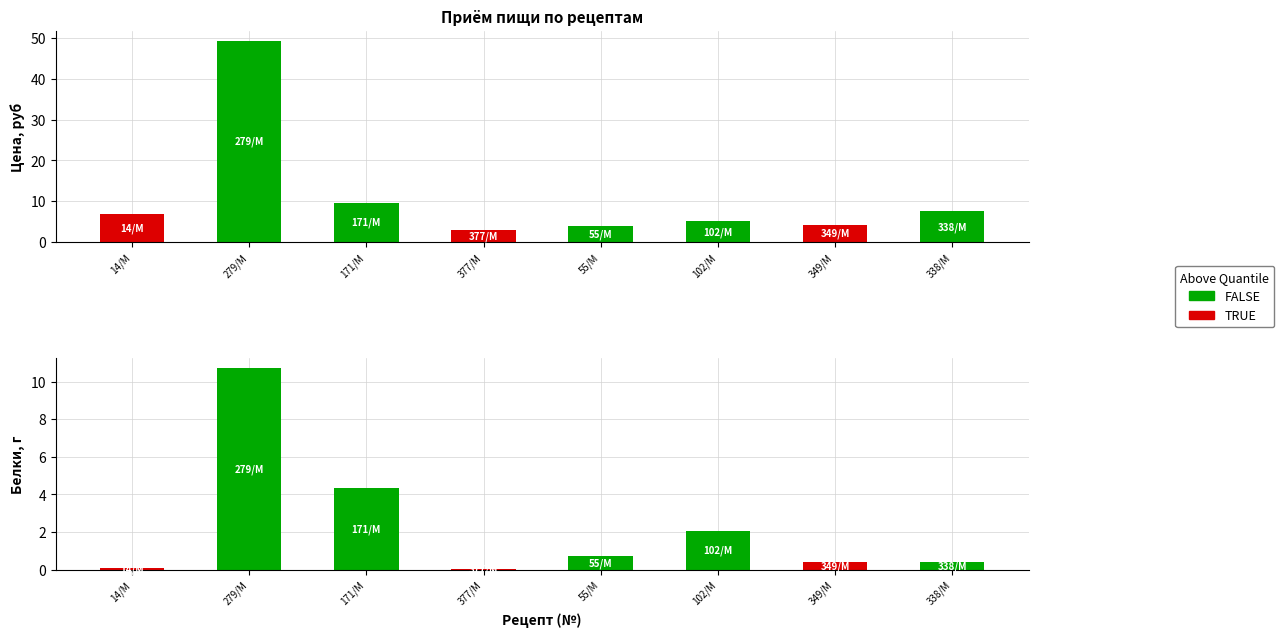

What is the sum of the Цена (Завтрак/Обед) values at 102/М and 377/М?

8.0